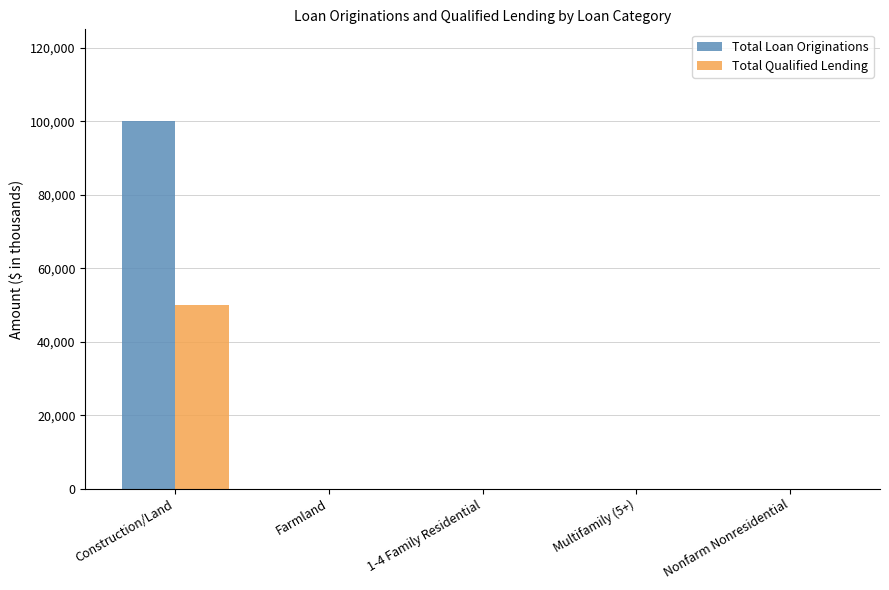

The Total Qualified Lending series shows 22806 at Construction/Land. True or false?

False